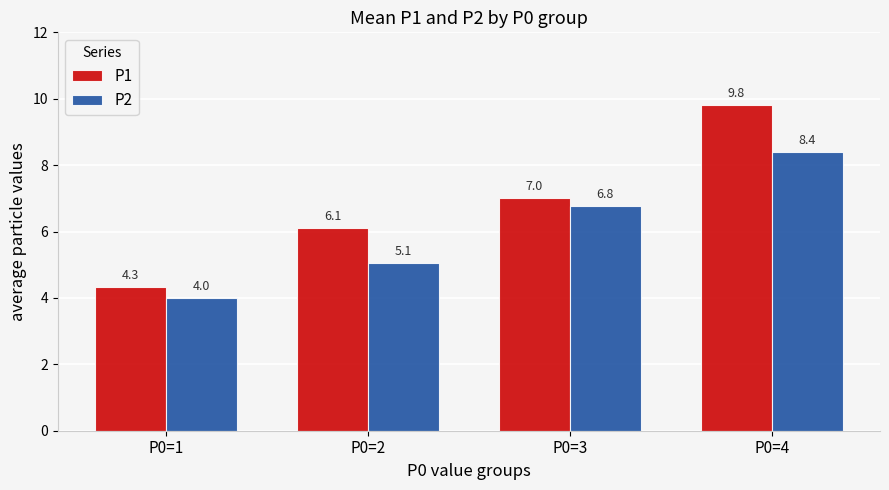

Rank the series at P0=1 from highest to lowest value.

P1, P2